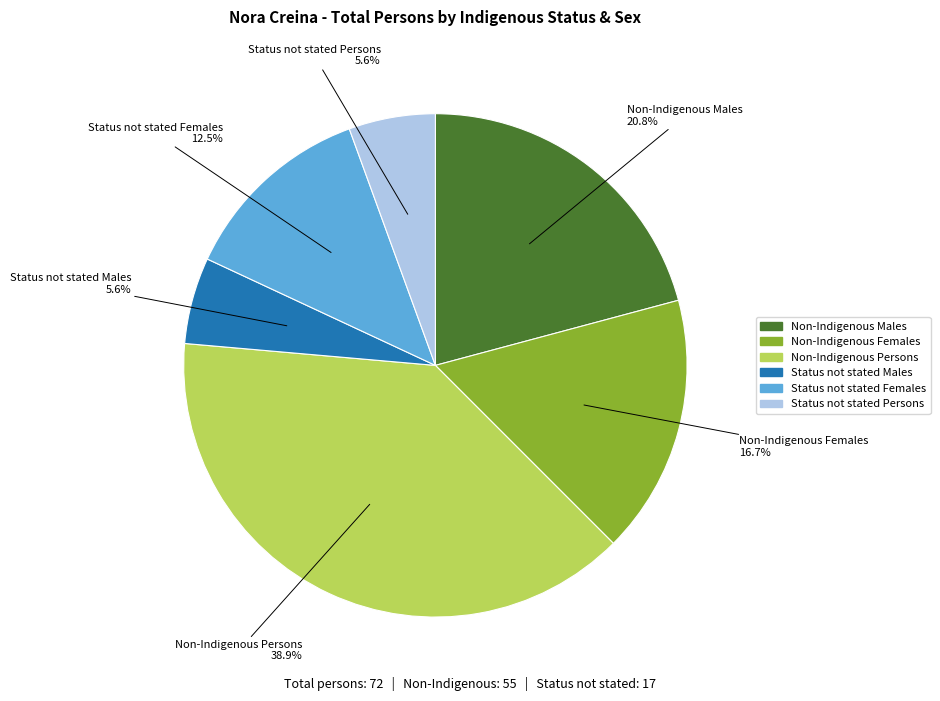

Is there any slice that represents more than half of the pie?

No